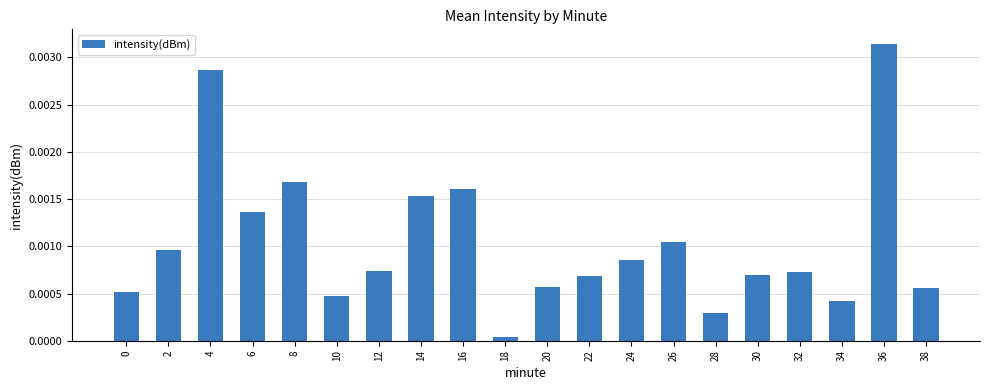

Which category has the highest value across all series?

36